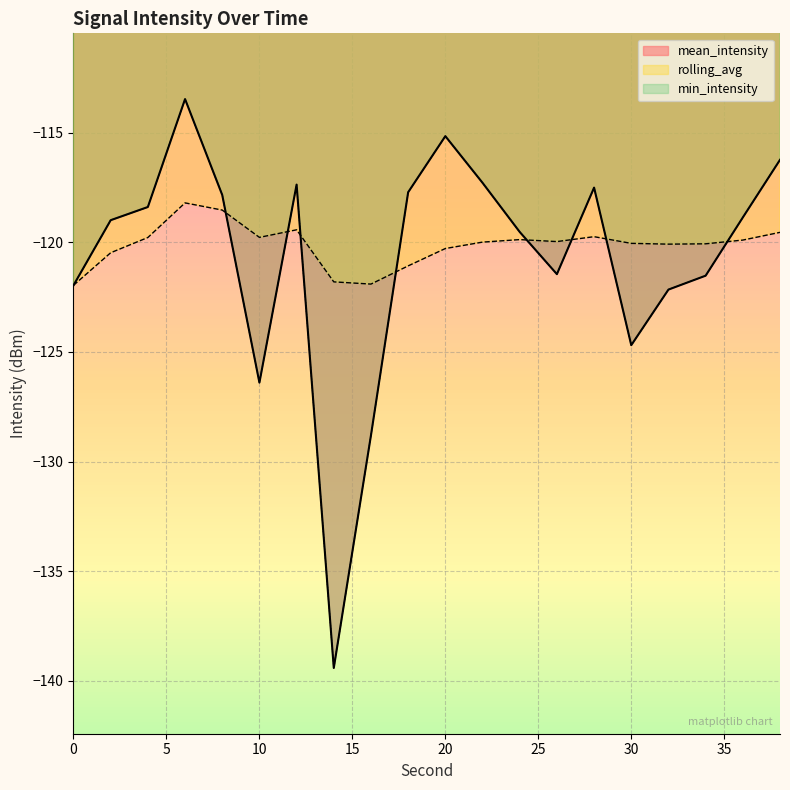

How many values in the rolling_avg series exceed -119?

2